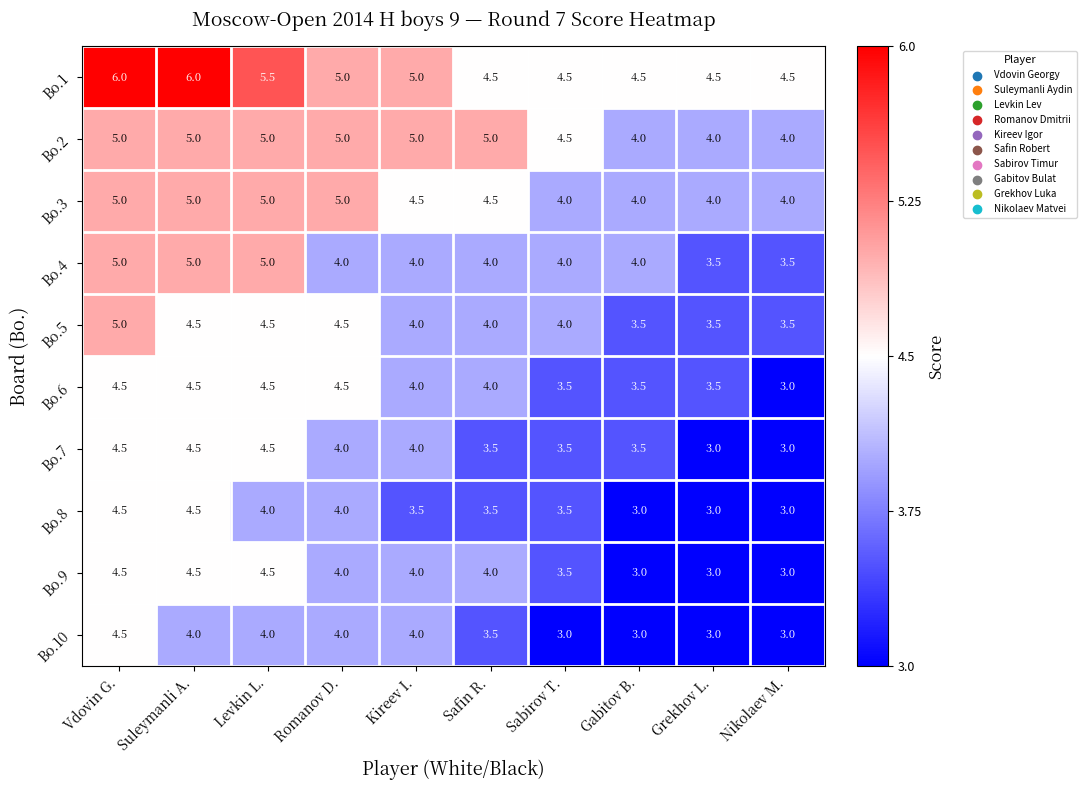

At which category is the sum across all series the highest?

Vdovin G.